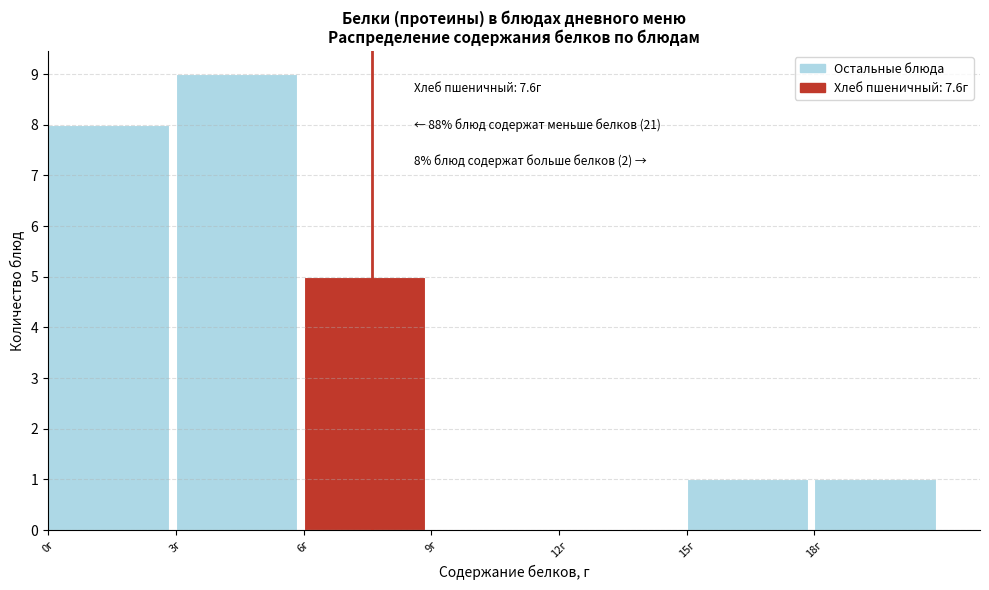

Over which range of the x-axis is the bar tallest?

3 to 6